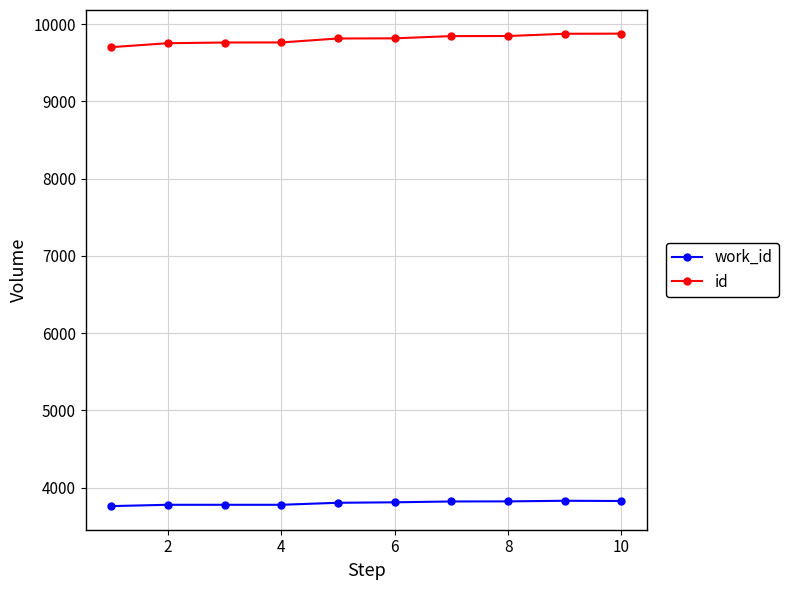

Rank the series by their maximum value, from highest to lowest.

id, work_id